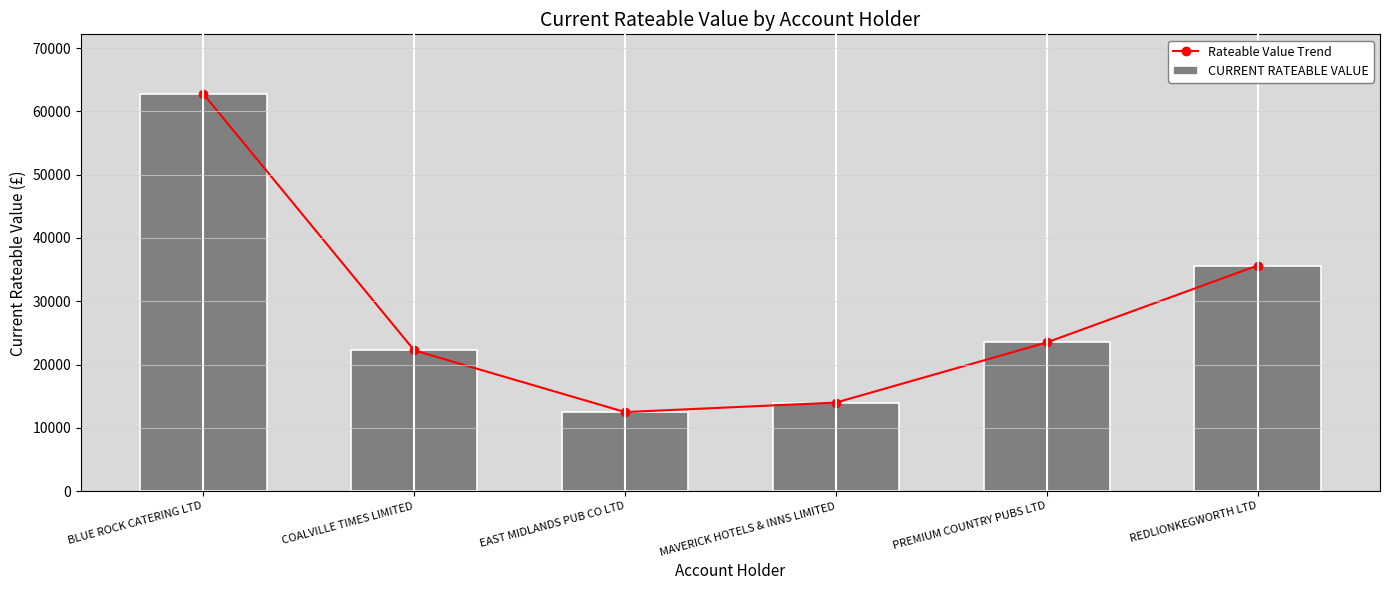

What is the total value across all series at MAVERICK HOTELS & INNS LIMITED?

28000